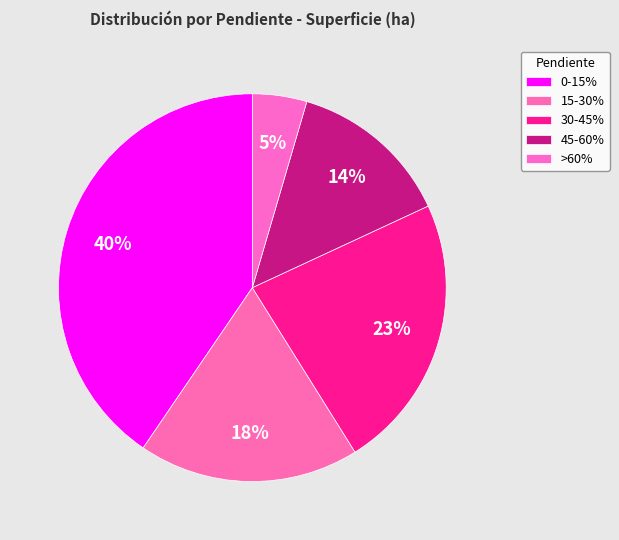

Count the number of slices in the pie.

5